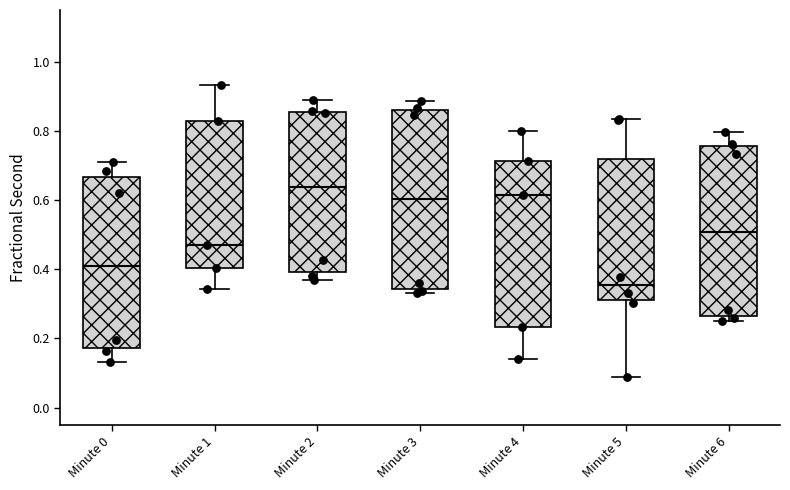

Which box has the lowest median line?

Minute 5